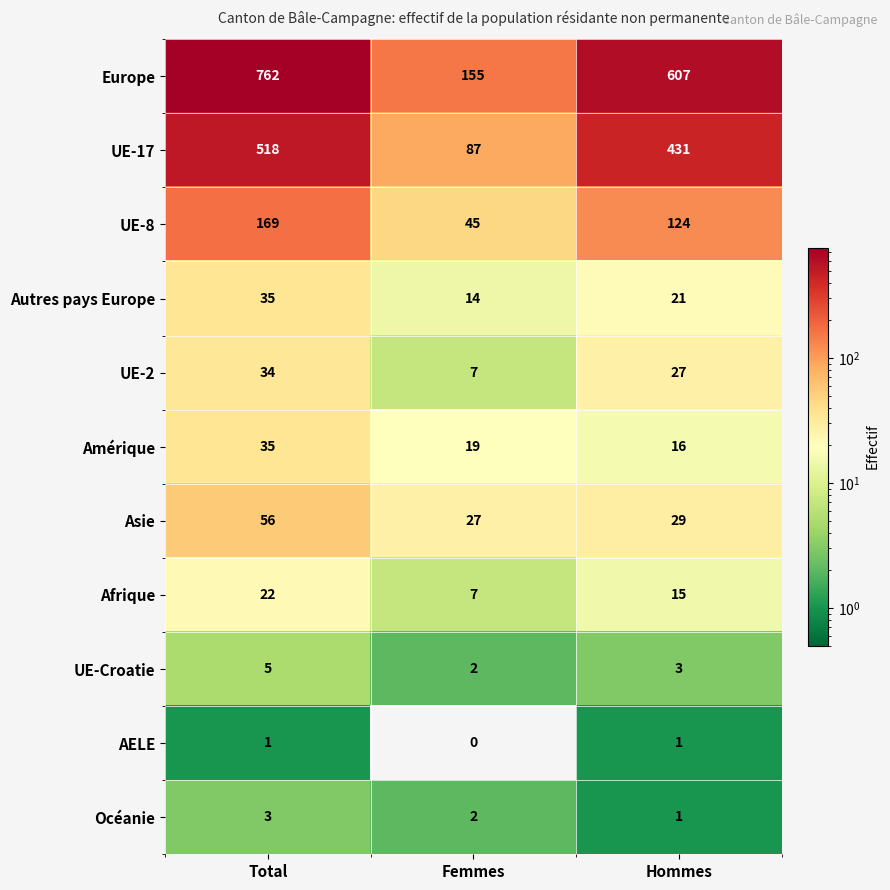

What is the difference between the Afrique values at Femmes and Total?

15